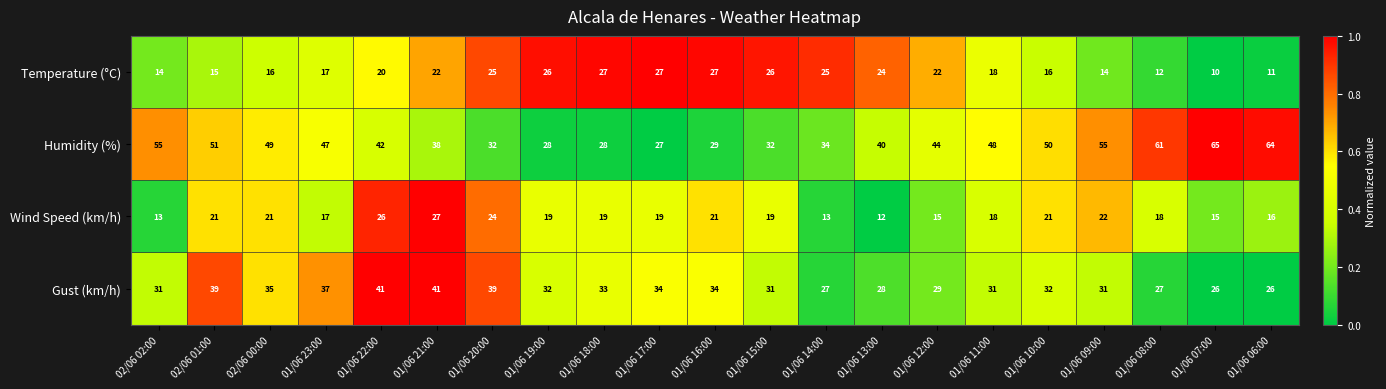

At which category is the sum across all series the highest?

01/06 22:00